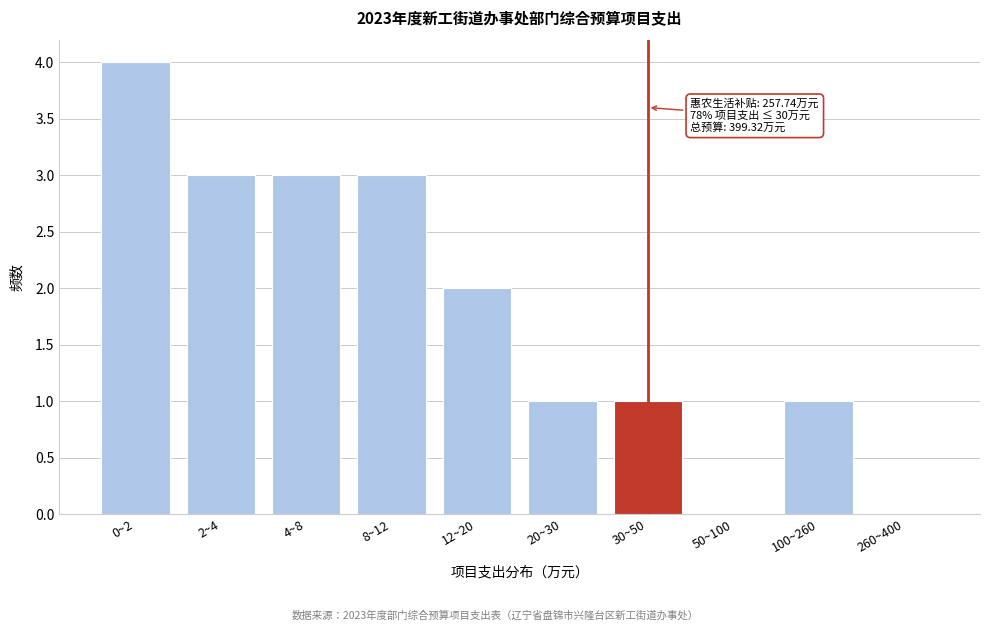

Reading left to right, transcribe all the data shown in this chart.

0~2=4	2~4=3	4~8=3	8~12=3	12~20=2	20~30=1	30~50=1	50~100=0	100~260=1	260~400=0